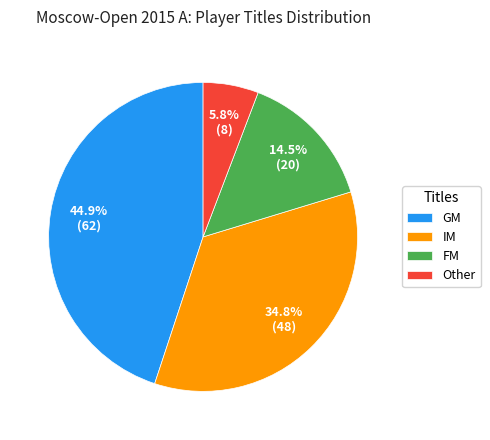

Rank the categories by value from highest to lowest.

GM, IM, FM, Other